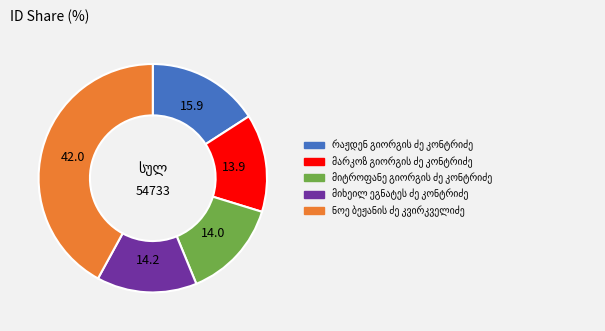

Does any single category account for the majority?

No